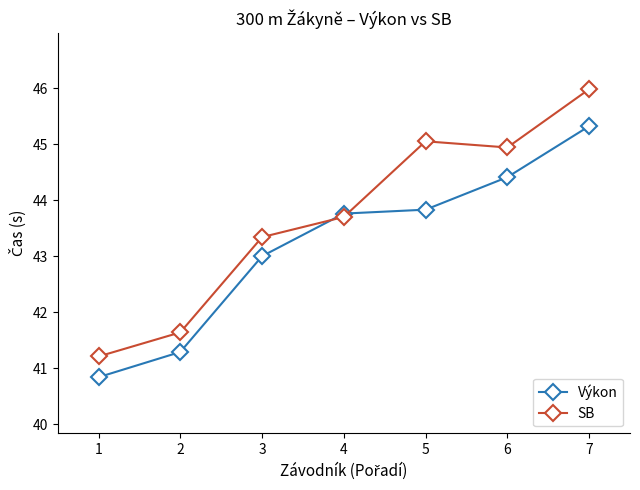

The value of Výkon at 4 is 10.2. True or false?

False